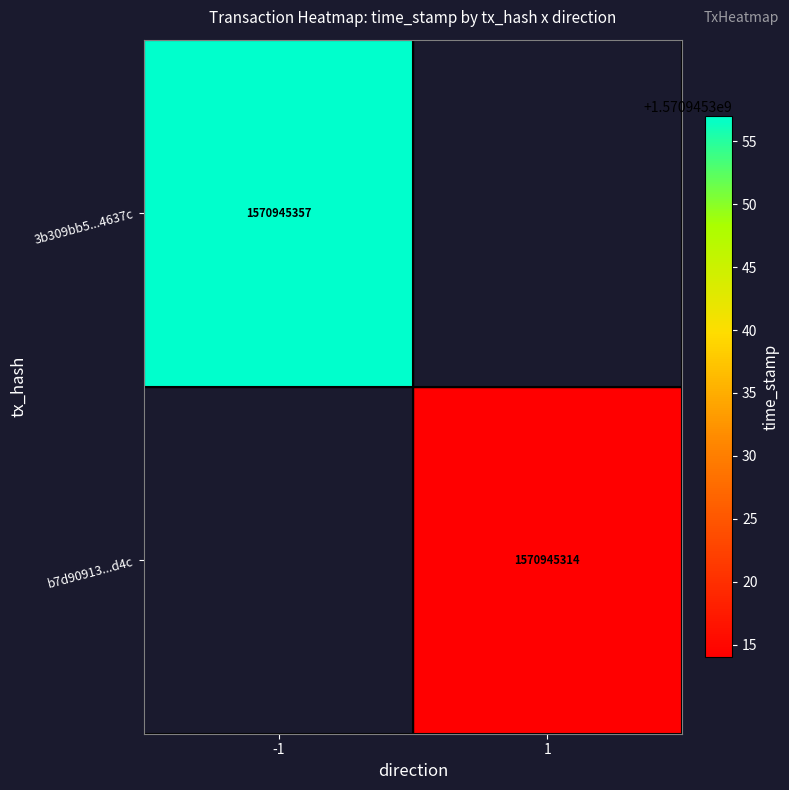

Rank the series by their average value, from lowest to highest.

b7d909134e5a6ea486896b2e7b5099fdc8b3d4c, 3b309bb5390ad26eb465cf5050a617abcf4637c